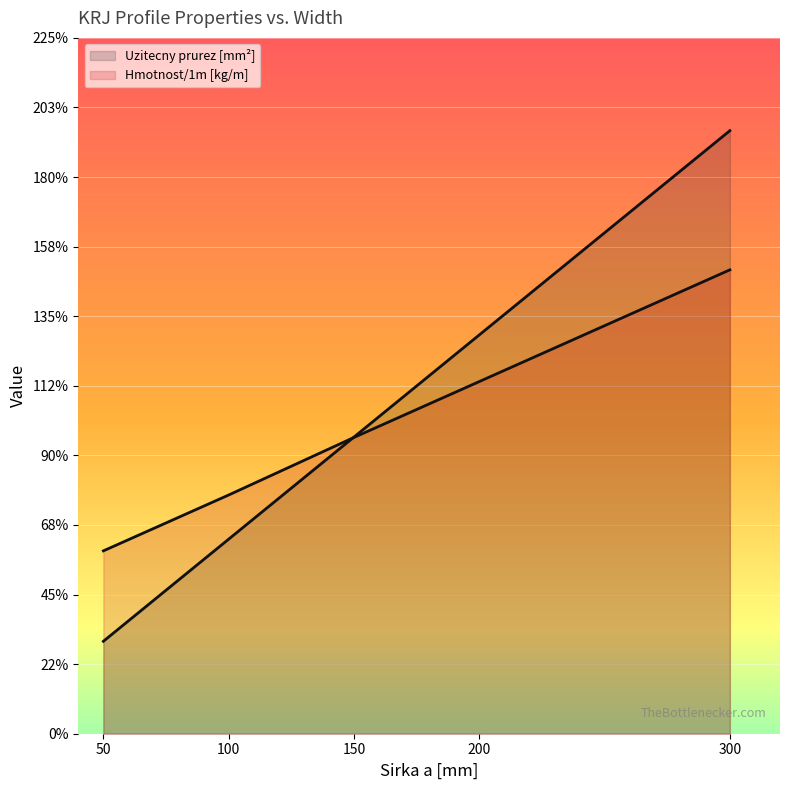

List the series in order of their peak value, lowest first.

Hmotnost/1m, Uzitecny prurez